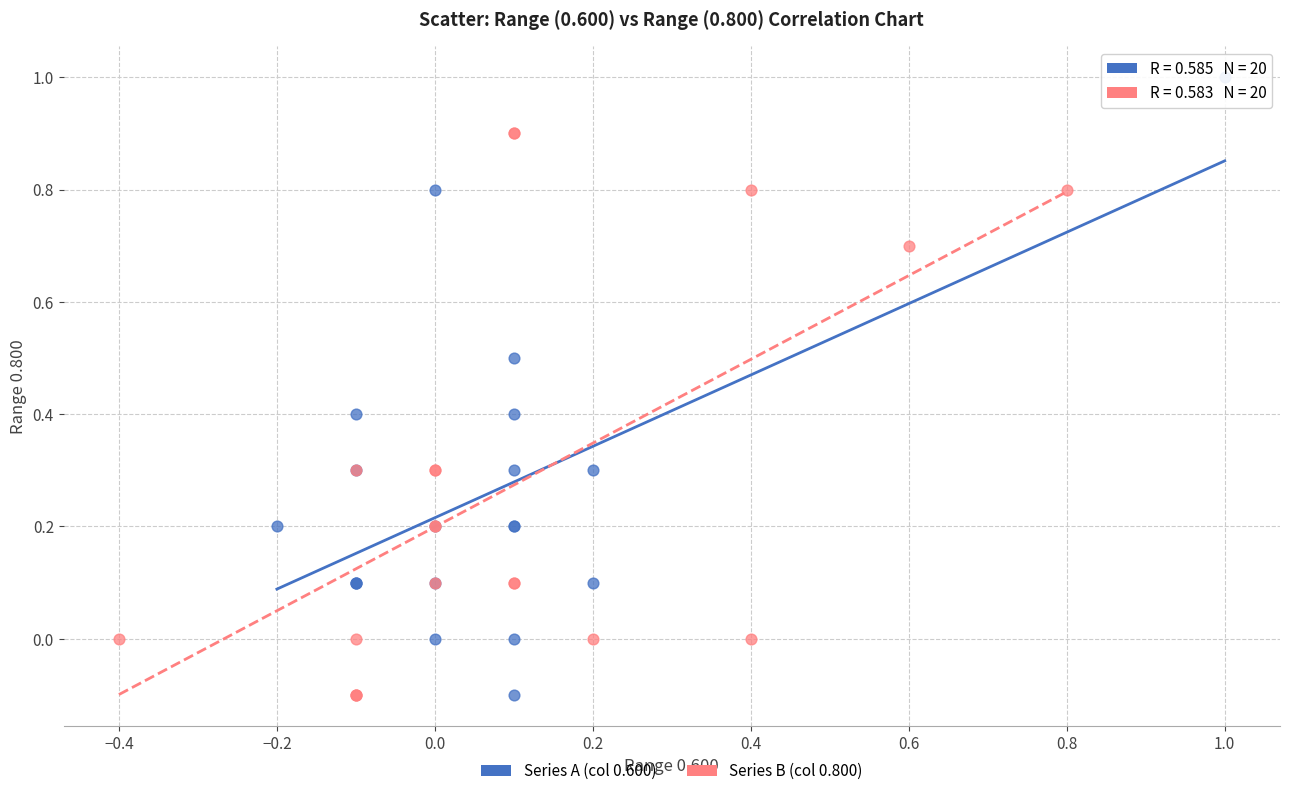

Which series reaches the maximum Y coordinate?

Series A (col 0.600)